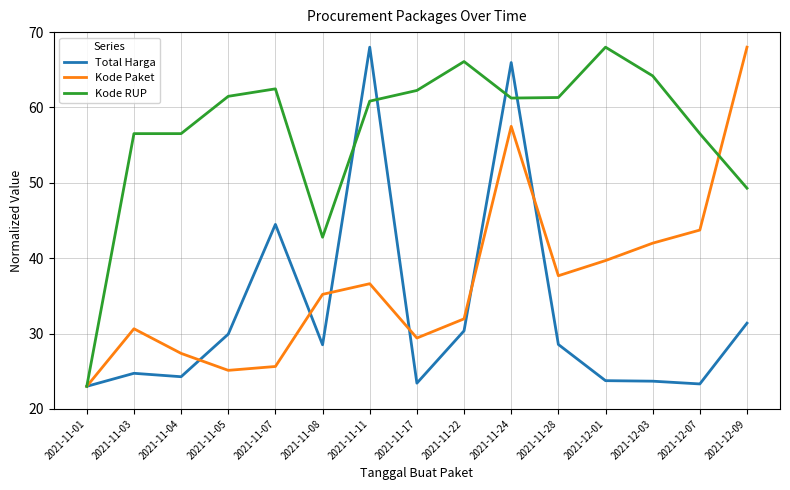

What position from the right is 2021-11-22?

7